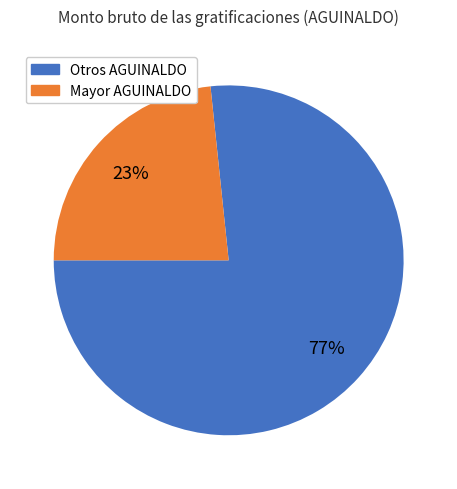

To the nearest percent, what is the average slice percentage?

50%